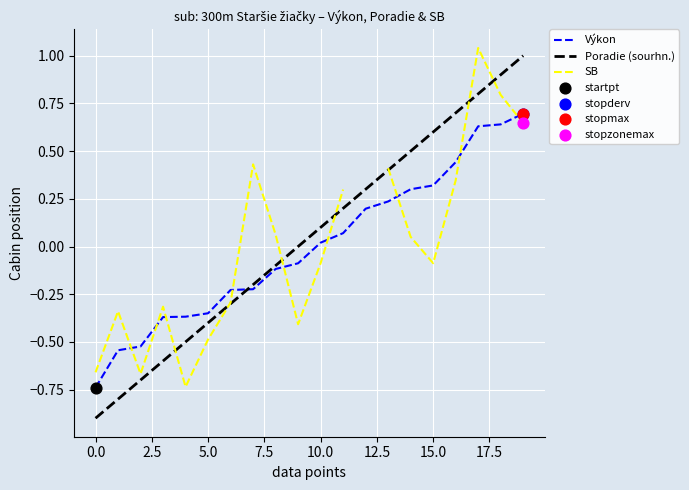

What is the total value across all series at 13?

1.0